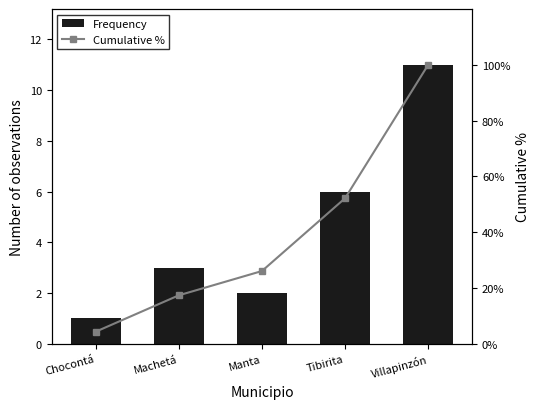

Reading left to right, what are all the values shown in this chart?

Frequency: 1.0	3.0	2.0	6.0	11.0
Cumulative %: 4.3	17.4	26.1	52.2	100.0